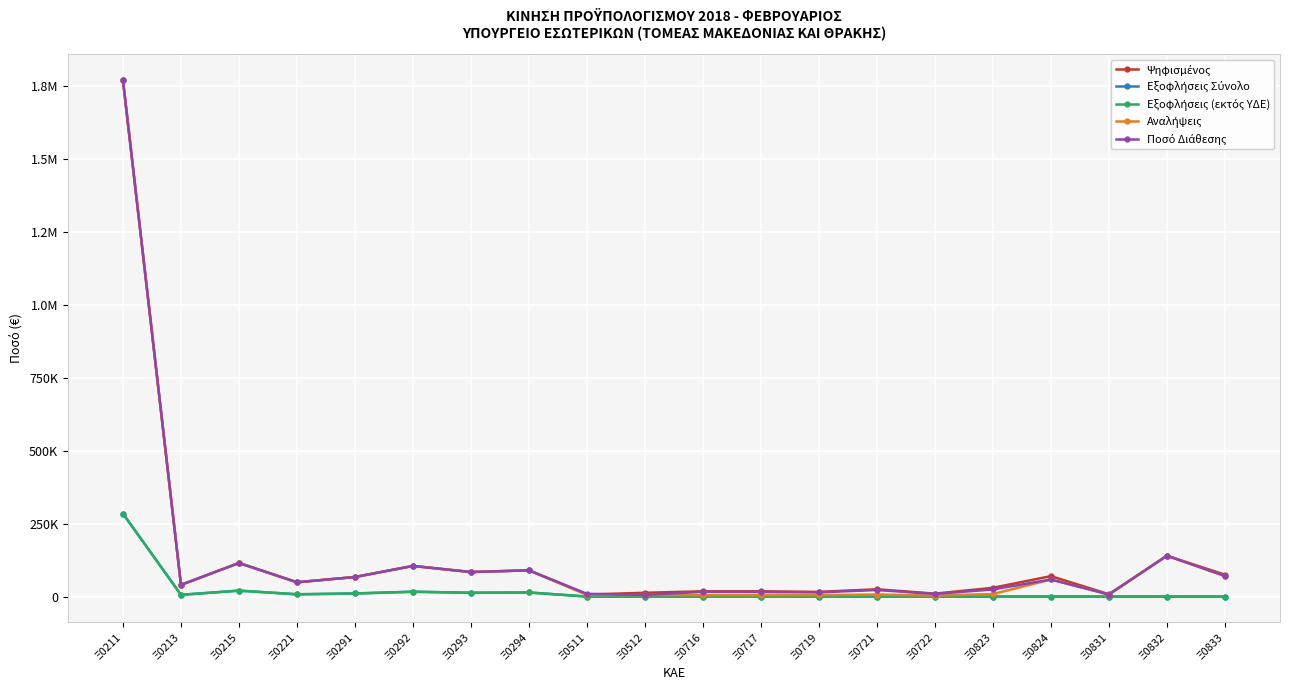

What is the value of the Εξοφλήσεις Σύνολο point at the 4th from the left?

7750.6